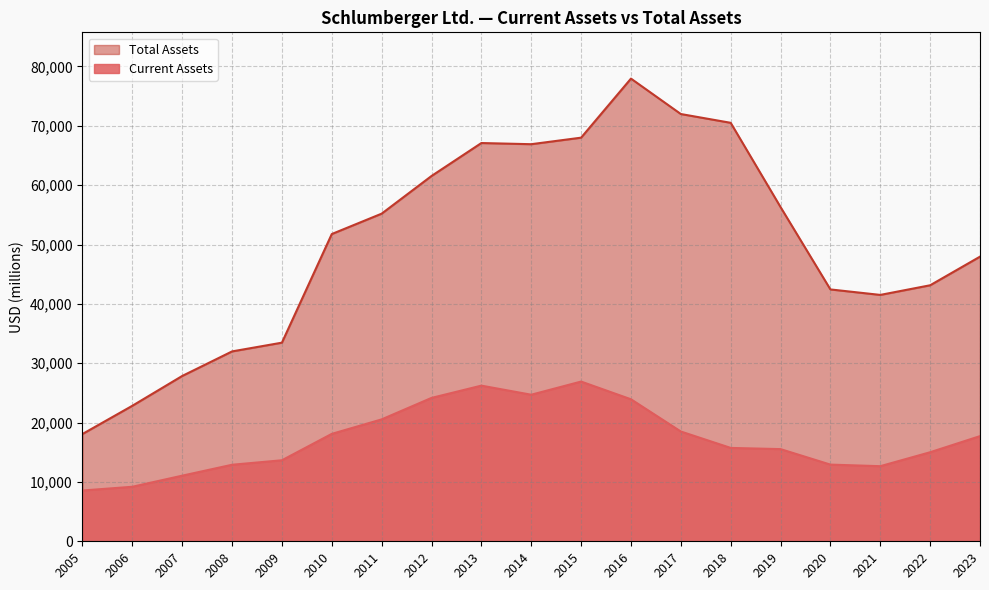

Reading left to right, transcribe all the data shown in this chart.

Current Assets: 2005=8554	2006=9186	2007=11055	2008=12894	2009=13650	2010=18098	2011=20539	2012=24156	2013=26225	2014=24694	2015=26912	2016=23927	2017=18497	2018=15731	2019=15530	2020=12919	2021=12654	2022=15003	2023=17718
Total Assets: 2005=18077	2006=22832	2007=27853	2008=31991	2009=33465	2010=51767	2011=55201	2012=61547	2013=67100	2014=66904	2015=68005	2016=77956	2017=71987	2018=70507	2019=56312	2020=42434	2021=41511	2022=43135	2023=47957